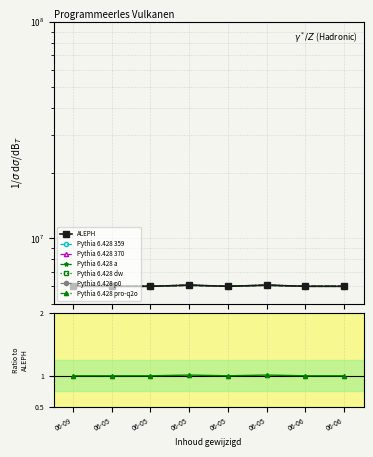

The chart shows a value of 5998725.5 at 06-05. True or false?

True